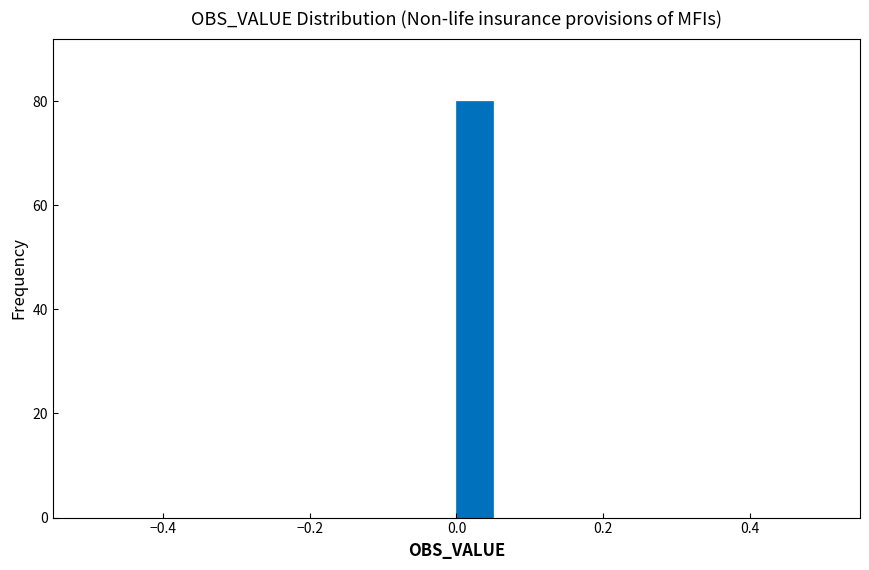

Read against the x-axis, roughly where is the centre of the tallest bar?

0.02